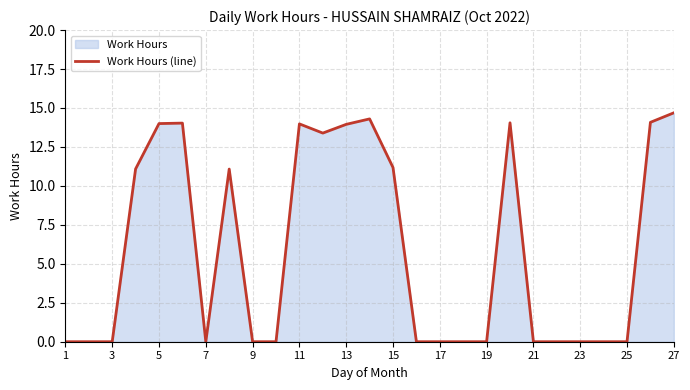

What is the difference between the values at 25 and 11?

14.0